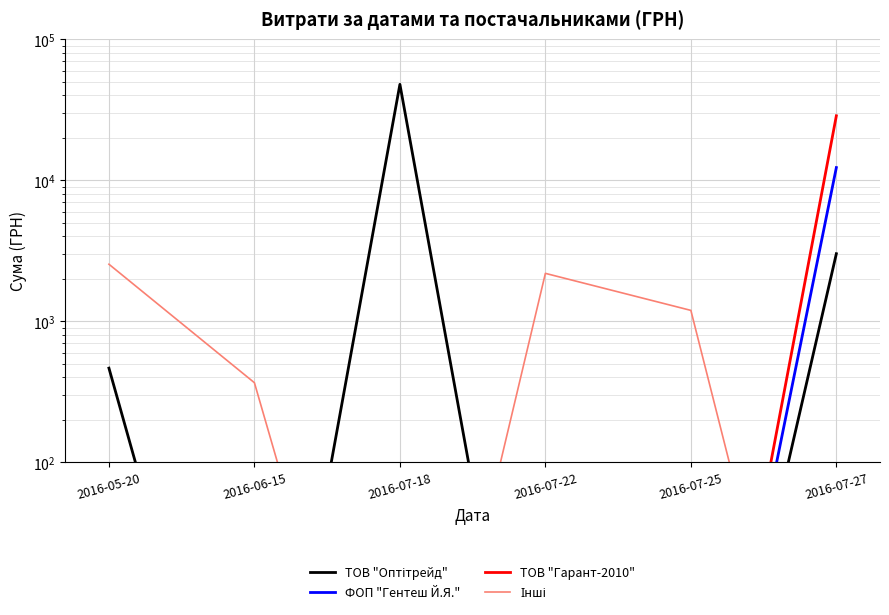

True or false: ФОП "Гентеш Й.Я." and ТОВ "Гарант-2010" cross at least once.

False